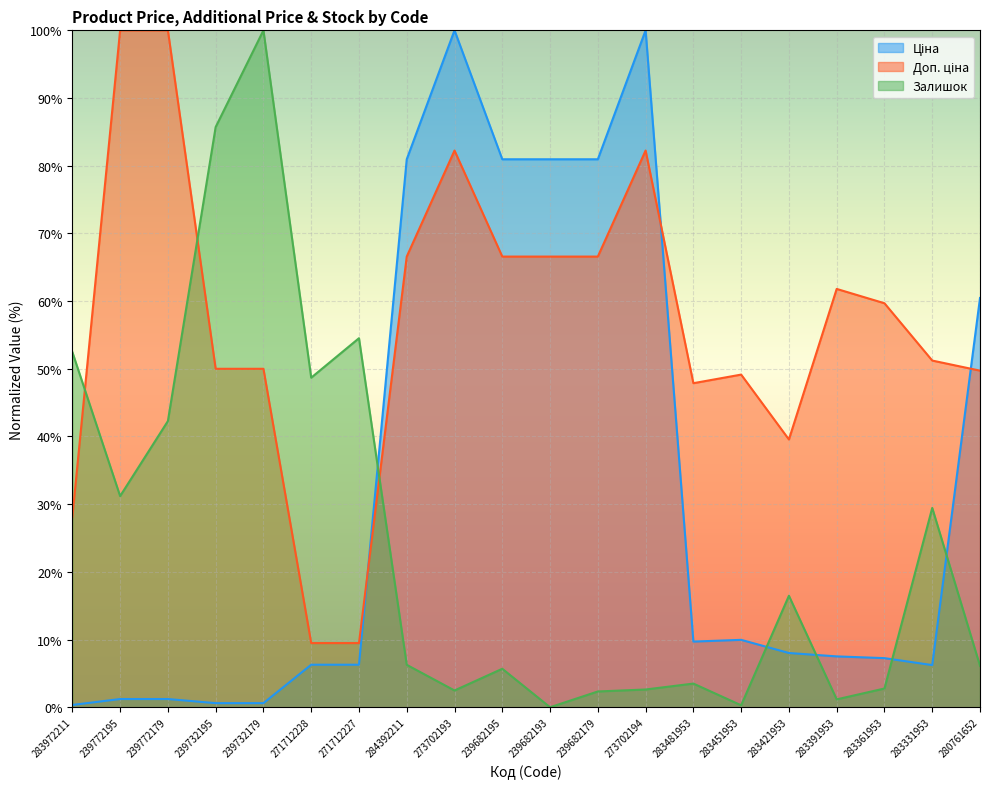

What is the greatest value displayed?

100.0